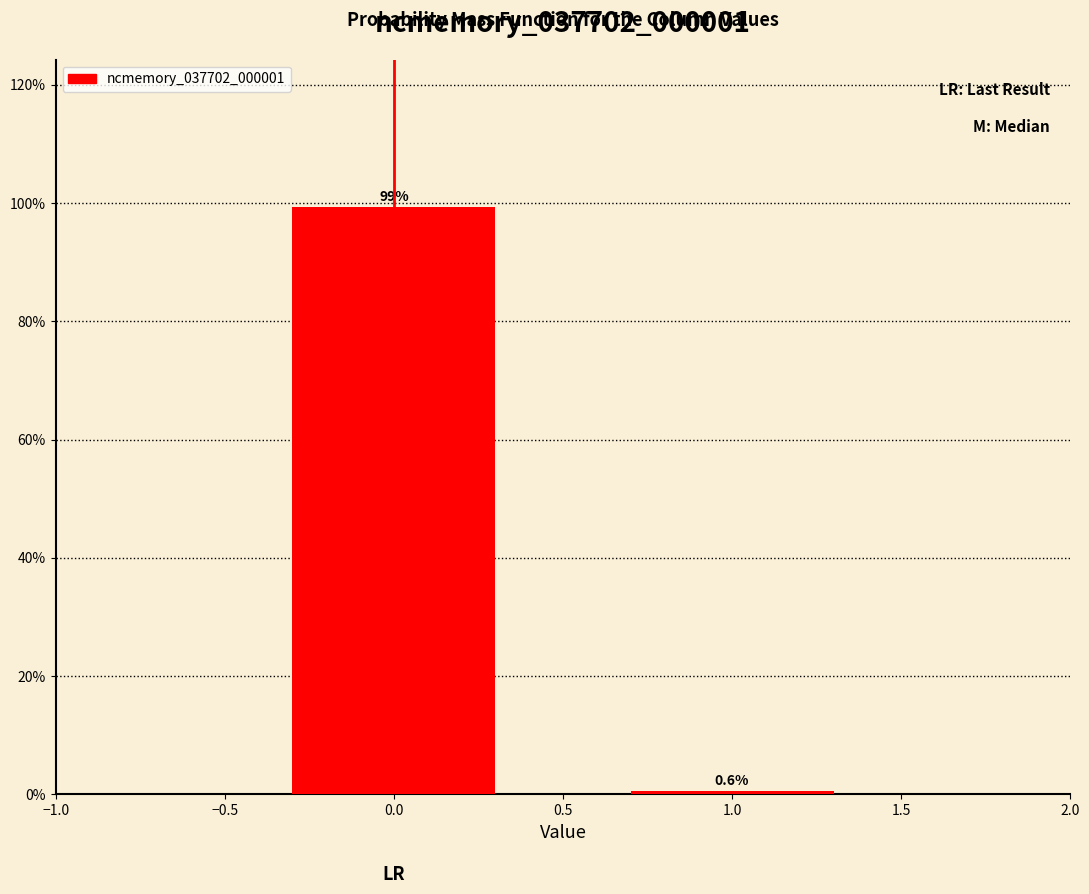

Reading left to right, extract all data points from this chart.

99.4	0.6